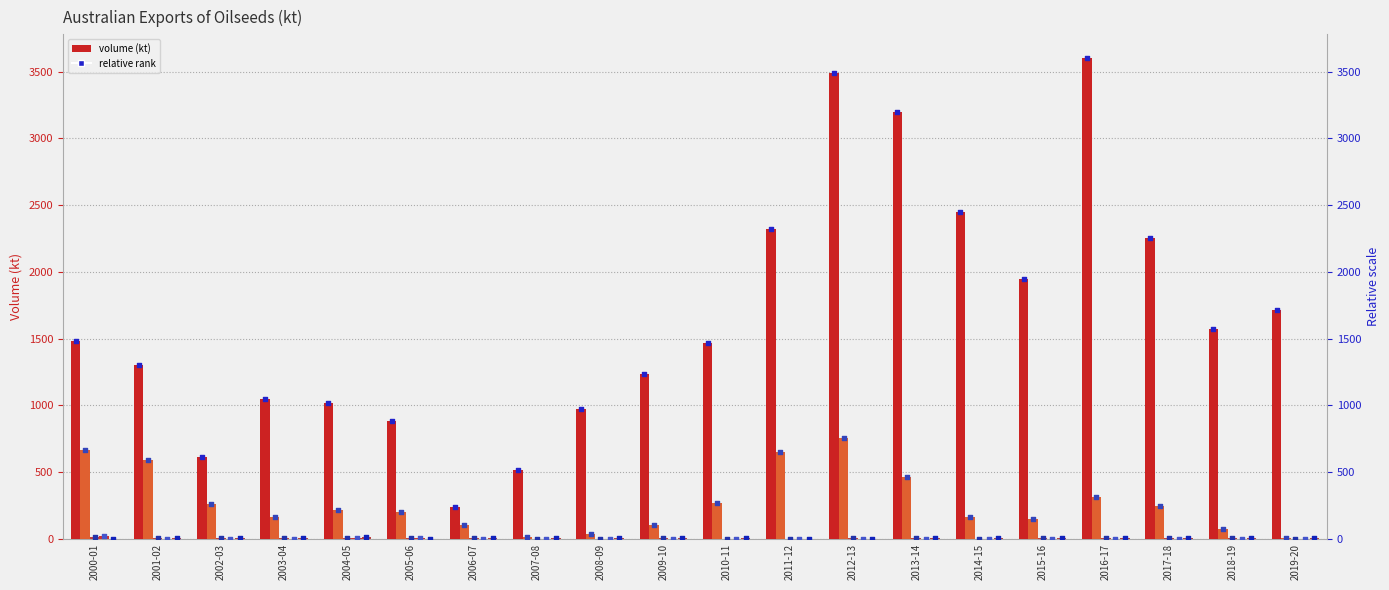

Is the value of Soybeans at 2019-20 greater than the value of Sunflower seed at 2012-13?

No